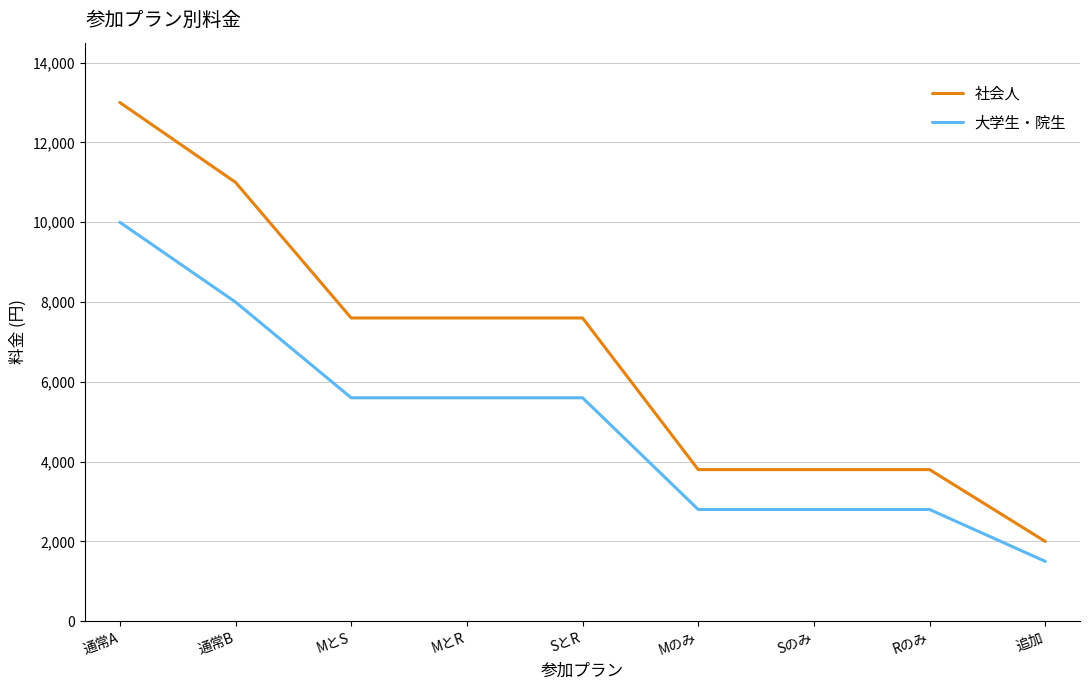

What is the difference between the highest and lowest values at Rのみ?

1000